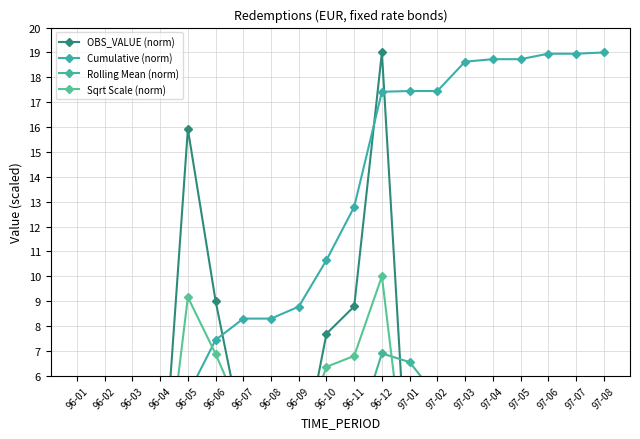

Where do Rolling Mean (norm) and Sqrt Scale (norm) first cross each other?

96-03 and 96-04